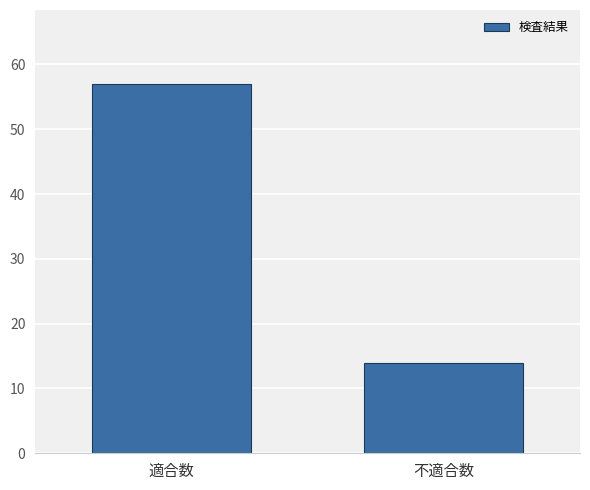

Reading left to right, transcribe all the data shown in this chart.

適合数=57	不適合数=14